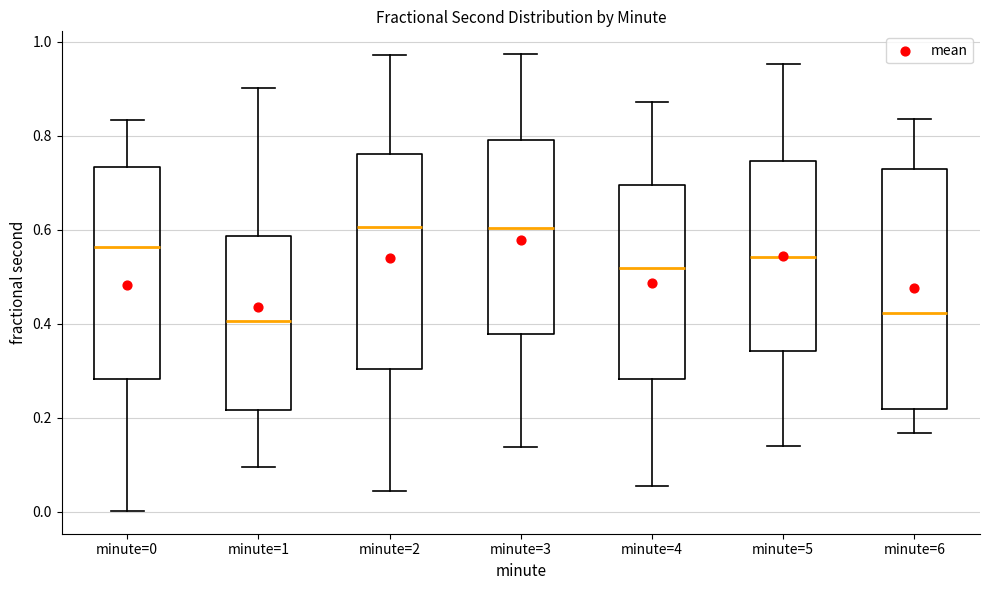

Reading left to right, transcribe this box plot: for each box, give where its median line is, the range the box spans, and where its two whiskers end, as read against the y-axis. The values are not printed on the chart, so give them approximately, as read against the axis.

minute=0: median 0.56, box 0.28 to 0.74, whiskers 0.00 to 0.84
minute=1: median 0.40, box 0.22 to 0.58, whiskers 0.10 to 0.90
minute=2: median 0.60, box 0.30 to 0.76, whiskers 0.04 to 0.98
minute=3: median 0.60, box 0.38 to 0.80, whiskers 0.14 to 0.98
minute=4: median 0.52, box 0.28 to 0.70, whiskers 0.06 to 0.88
minute=5: median 0.54, box 0.34 to 0.74, whiskers 0.14 to 0.96
minute=6: median 0.42, box 0.22 to 0.72, whiskers 0.16 to 0.84